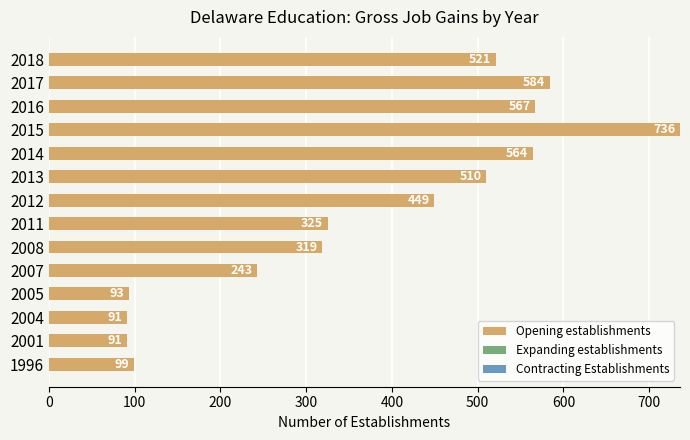

Which category has the highest value across all series?

2015